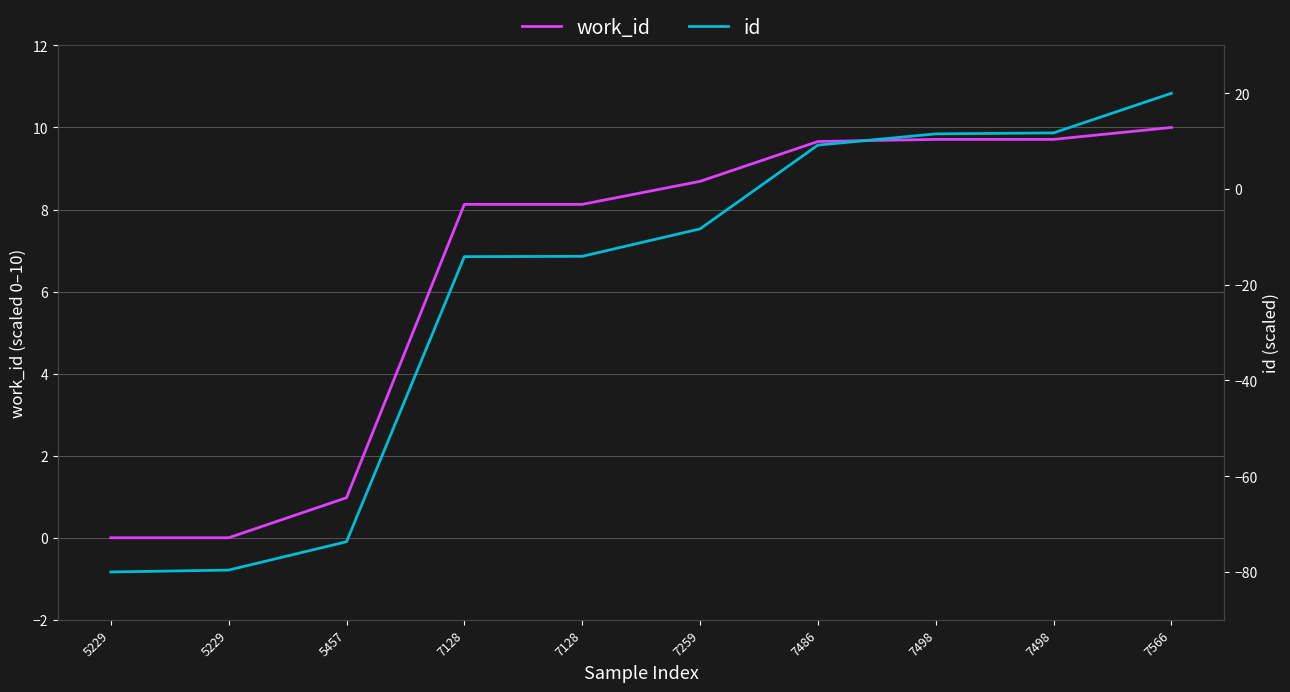

How many lines are shown in the chart?

2